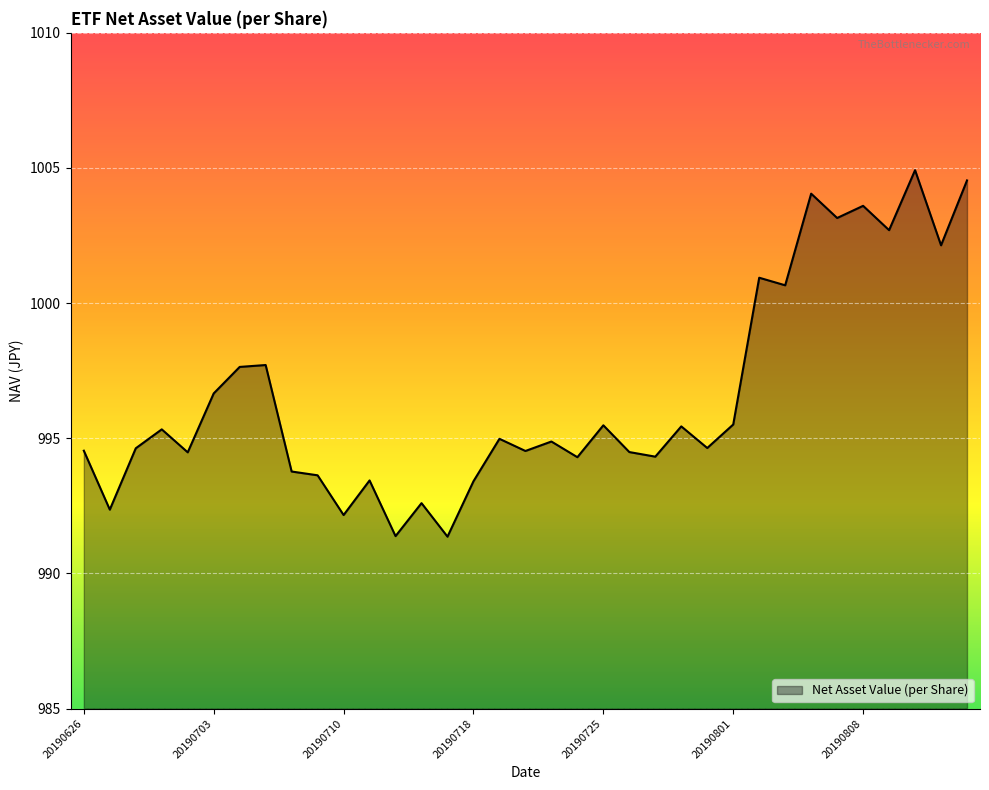

What is the difference between the maximum and minimum values?

13.6